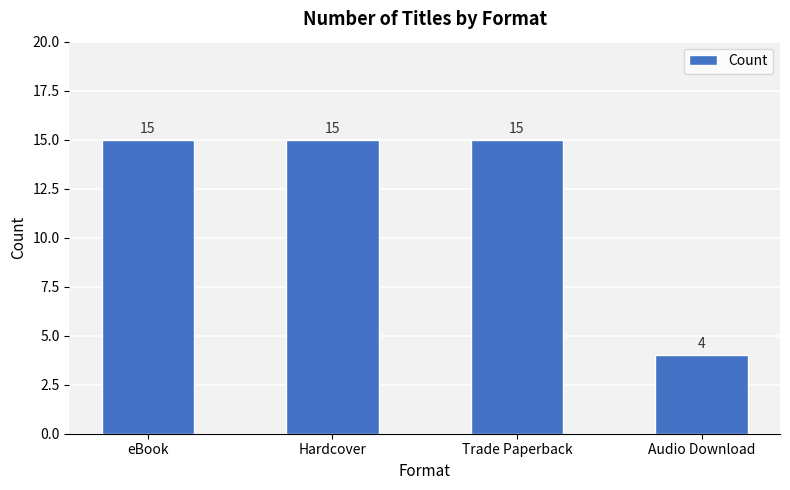

What is the label of the 3rd bar from the left?

Trade Paperback